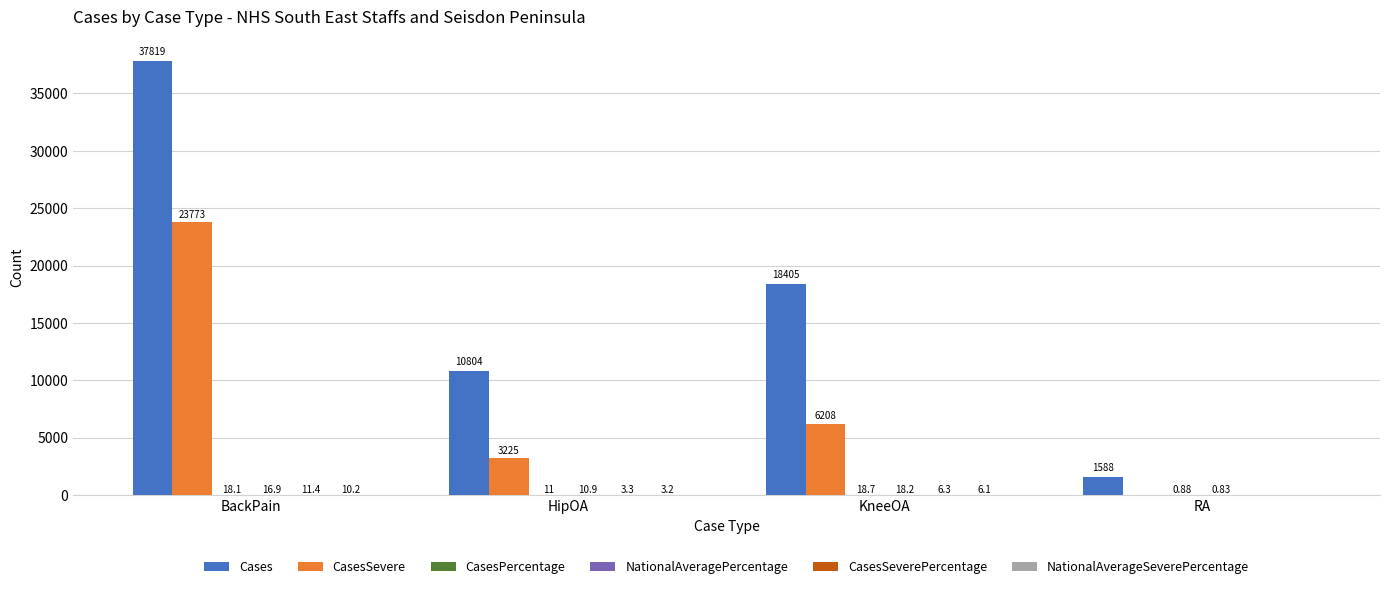

Which series changed the most between KneeOA and RA?

Cases